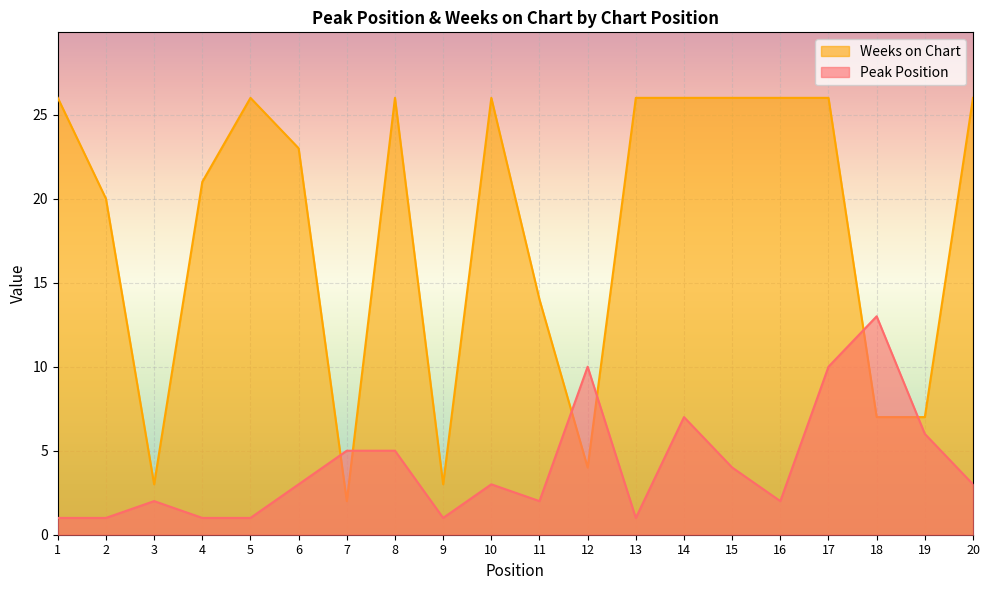

Which series has the widest spread of values?

Weeks on Chart